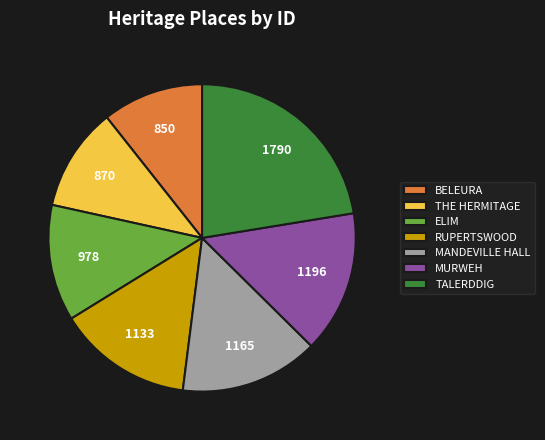

Combined, do RUPERTSWOOD and MANDEVILLE HALL account for over 50%?

No